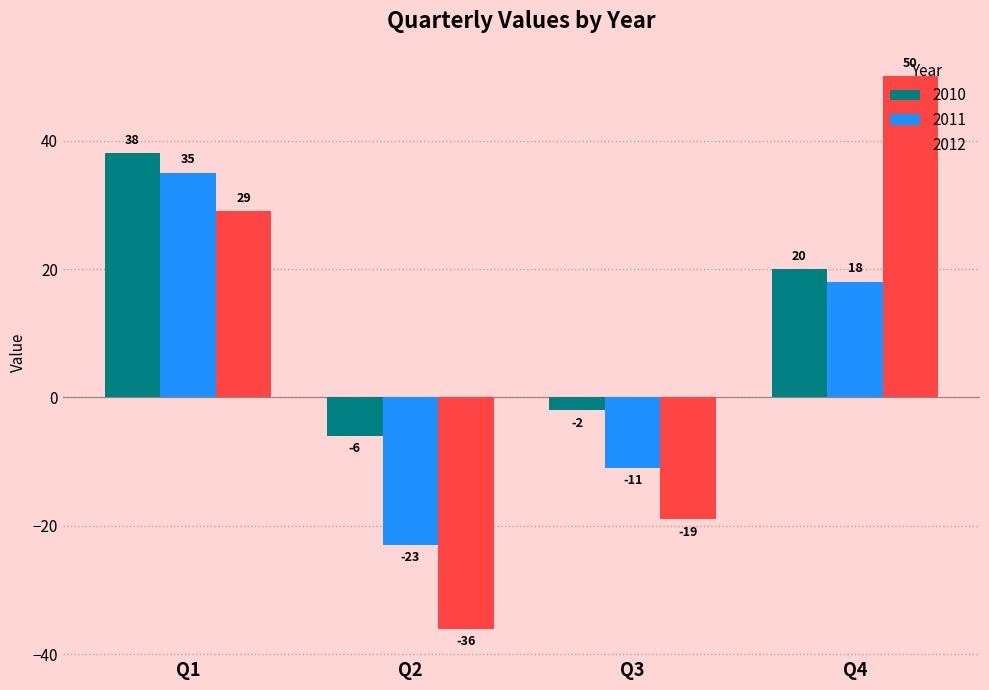

Reading right to left, transcribe all the data shown in this chart.

2010: 20	-2	-6	38
2011: 18	-11	-23	35
2012: 50	-19	-36	29